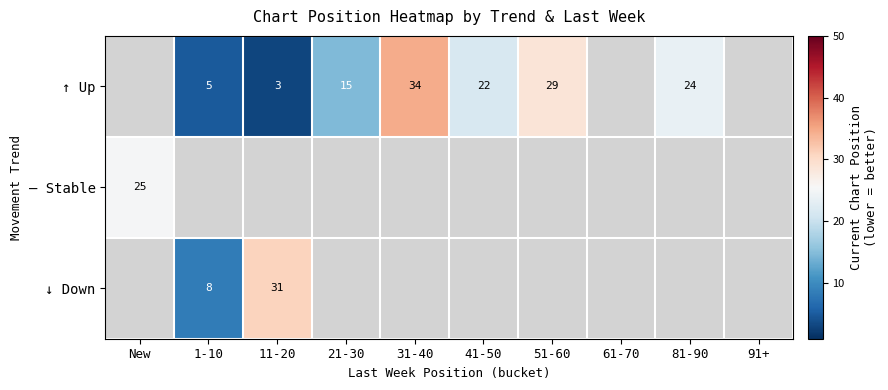

Is it true that ↑ Up equals 31 at 41-50?

False